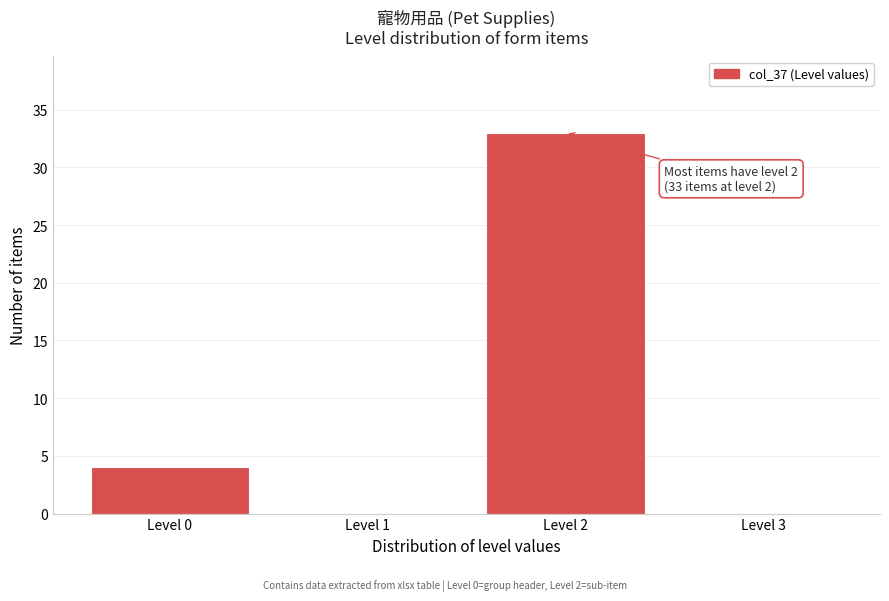

Reading right to left, extract all data points from this chart.

Level 3=0	Level 2=33	Level 1=0	Level 0=4